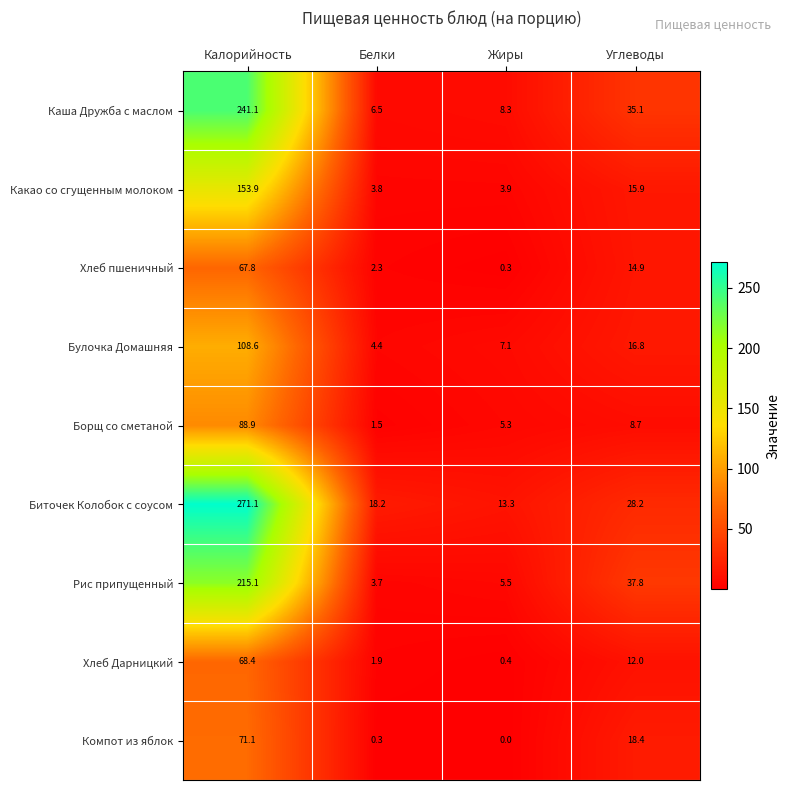

List the series in order of their peak value, highest first.

Биточек Колобок с соусом, Каша Дружба с маслом, Рис припущенный, Какао со сгущенным молоком, Булочка Домашняя, Борщ со сметаной, Компот из яблок, Хлеб Дарницкий, Хлеб пшеничный